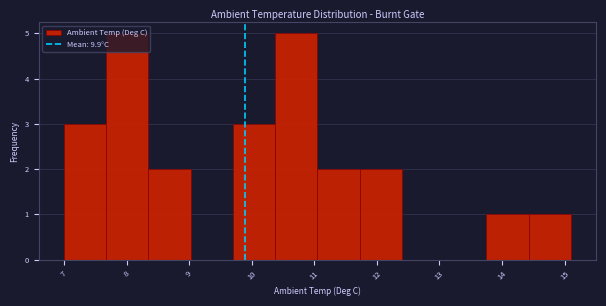

How tall is the bar that spans 7.7 to 8.4 on the x-axis? Neither the bar edges nor the heights are printed on the chart, so give them approximately, as read against the axes.

5